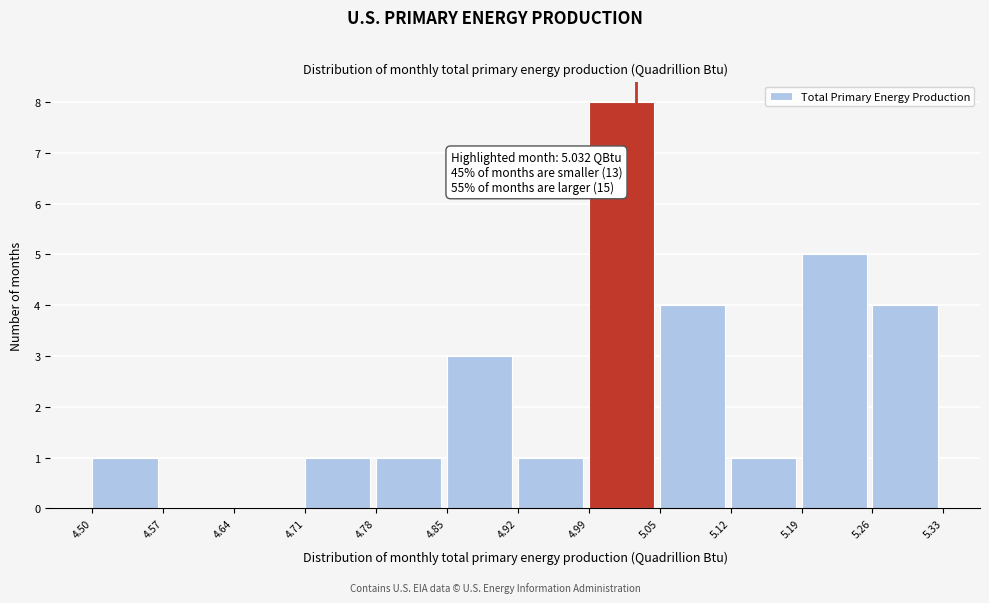

Over which range of the x-axis is the bar tallest?

4.99 to 5.05